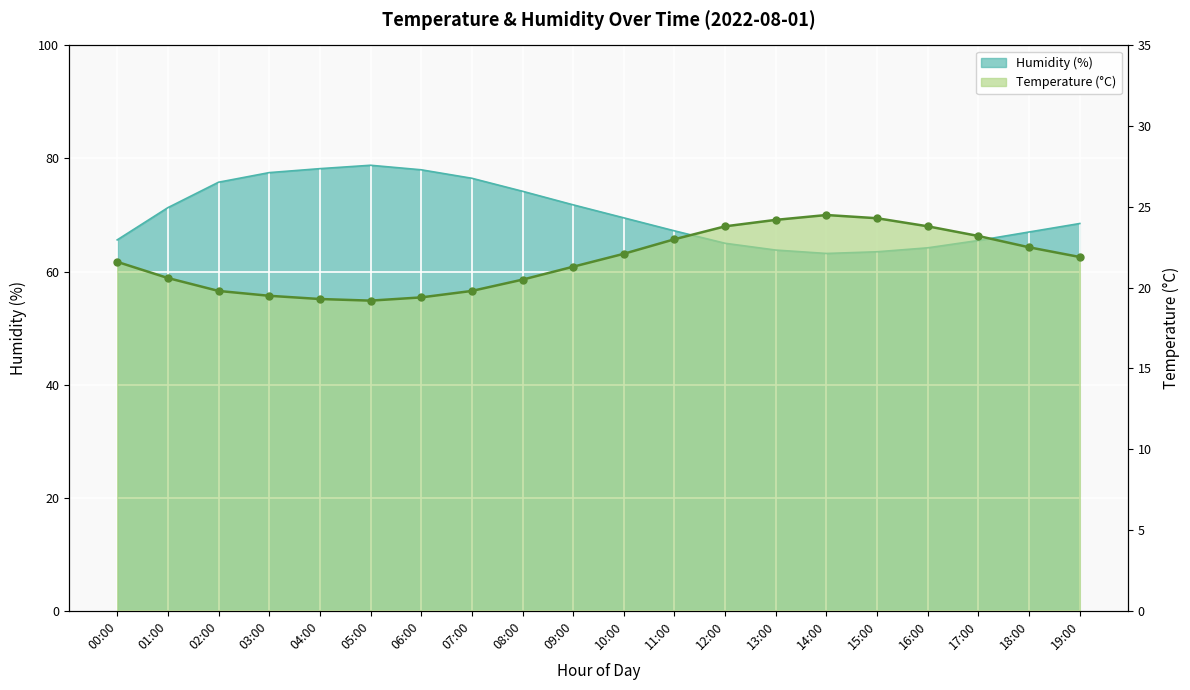

Reading left to right, list all the values displayed in this chart.

temperature: 00:00=21.6	01:00=20.6	02:00=19.8	03:00=19.5	04:00=19.3	05:00=19.2	06:00=19.4	07:00=19.8	08:00=20.5	09:00=21.3	10:00=22.1	11:00=23.0	12:00=23.8	13:00=24.2	14:00=24.5	15:00=24.3	16:00=23.8	17:00=23.2	18:00=22.5	19:00=21.9
humidity: 00:00=65.6	01:00=71.3	02:00=75.8	03:00=77.5	04:00=78.2	05:00=78.8	06:00=78.0	07:00=76.5	08:00=74.2	09:00=71.8	10:00=69.5	11:00=67.2	12:00=65.0	13:00=63.8	14:00=63.2	15:00=63.5	16:00=64.2	17:00=65.5	18:00=67.0	19:00=68.5